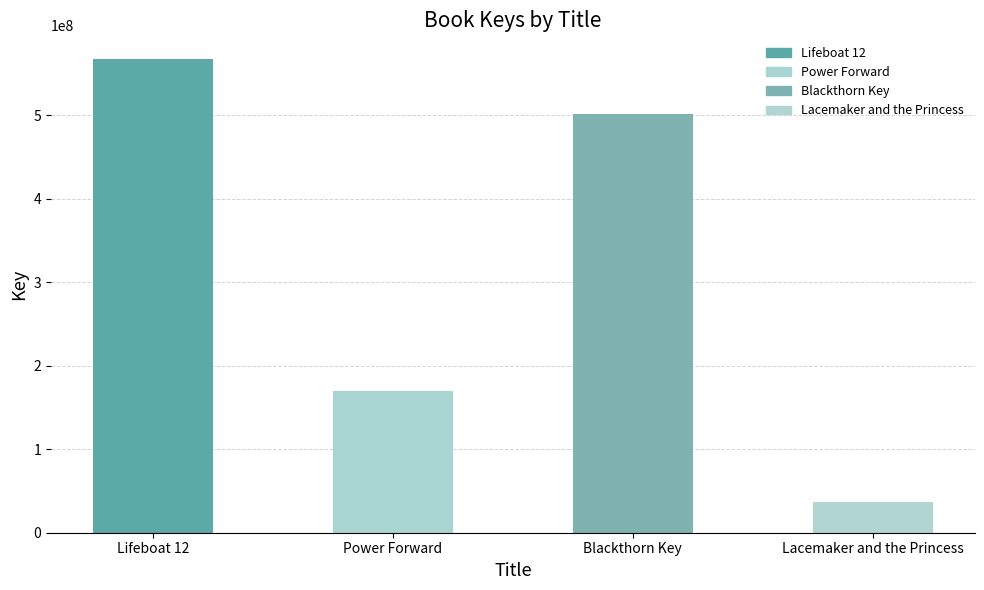

The chart shows a value of 236904565 at Blackthorn Key. True or false?

False